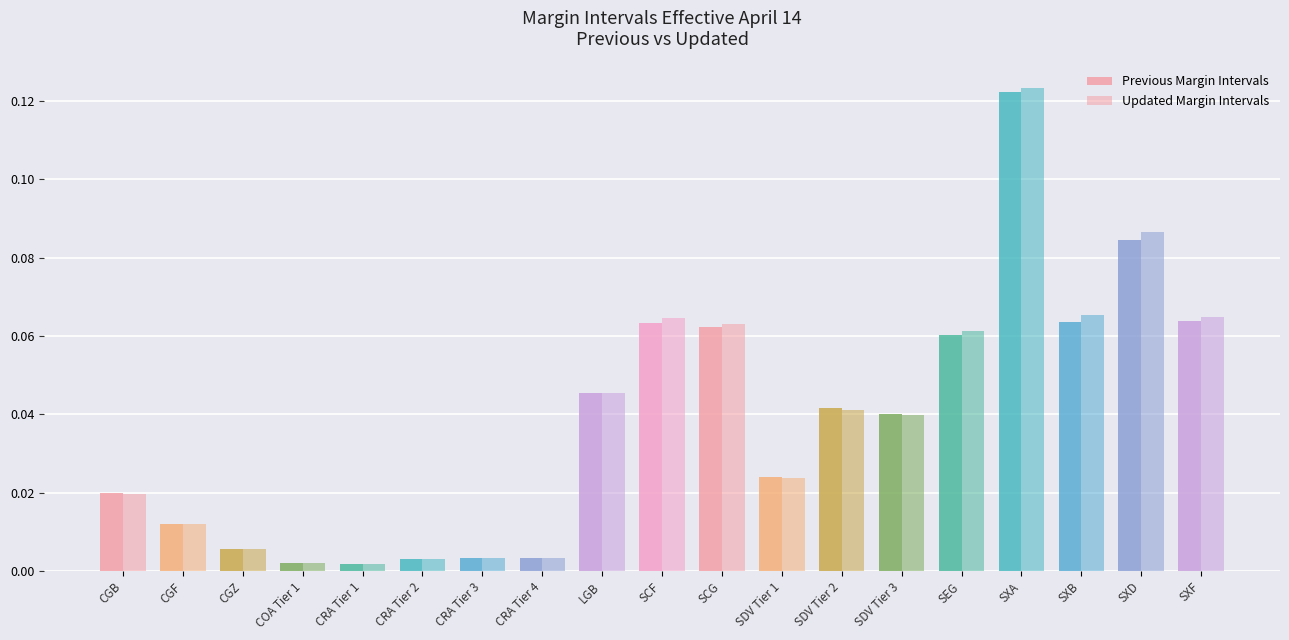

What is the difference between the second highest and second lowest values in the Previous Margin Intervals series?

0.1